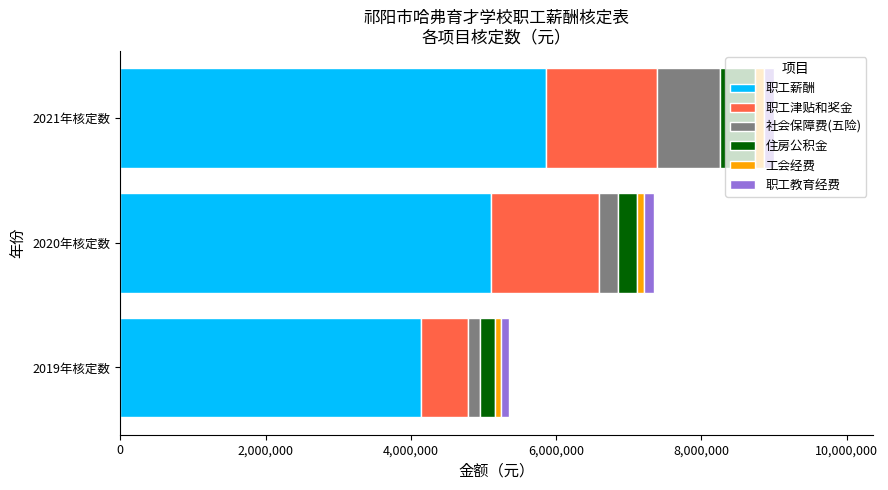

Which category has the highest value in the 职工薪酬 series?

2021年核定数